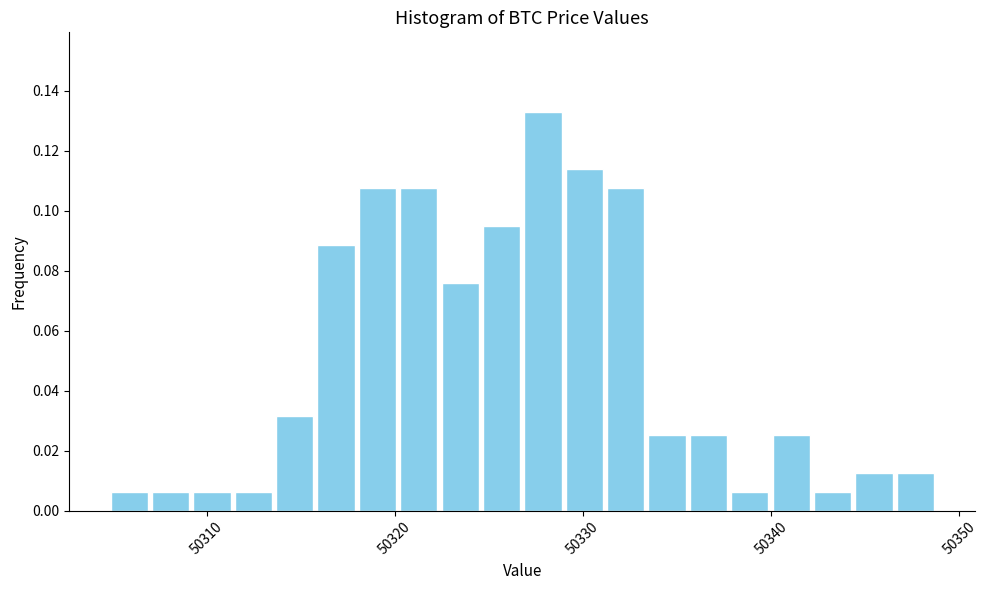

Around what value on the x-axis is the tallest bar? Give the approximate position of its centre, as read against the axis.

50328